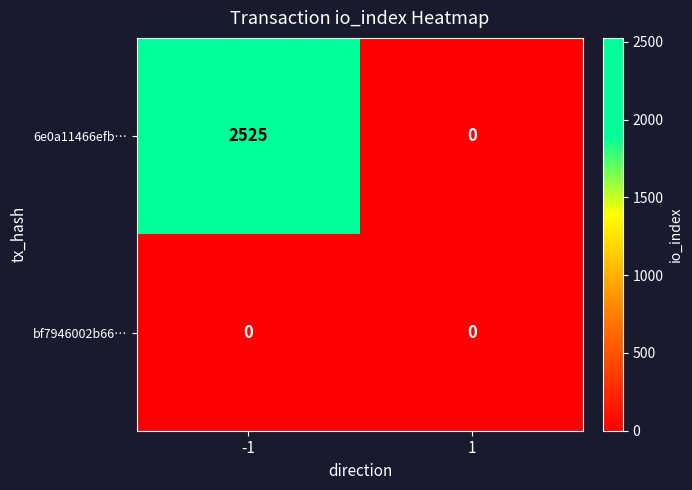

What is the difference between the 6e0a11466efb… values at -1 and 1?

2525